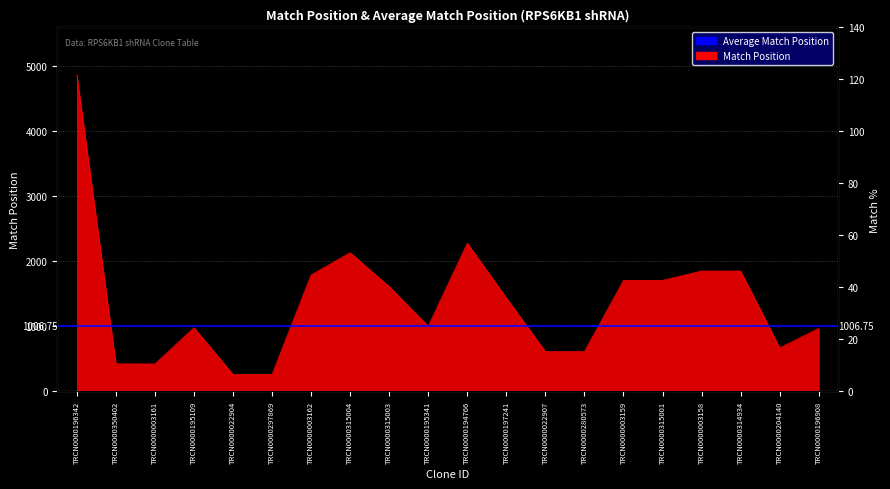

The value at TRCN0000315004 is 2133. True or false?

True